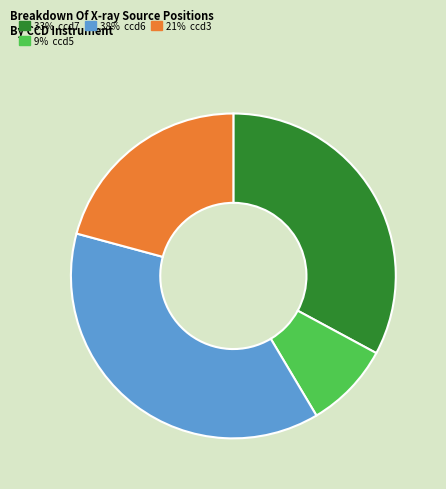

Is there a majority slice in this chart?

No